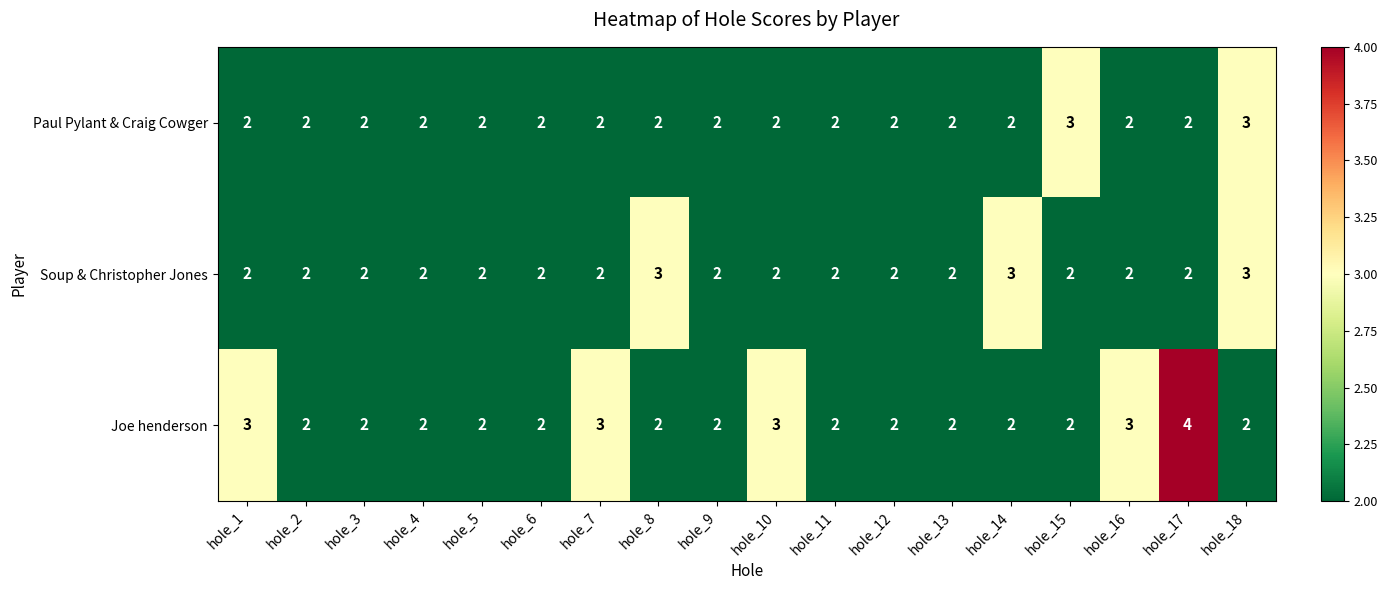

What is the total value across all series at hole_18?

8